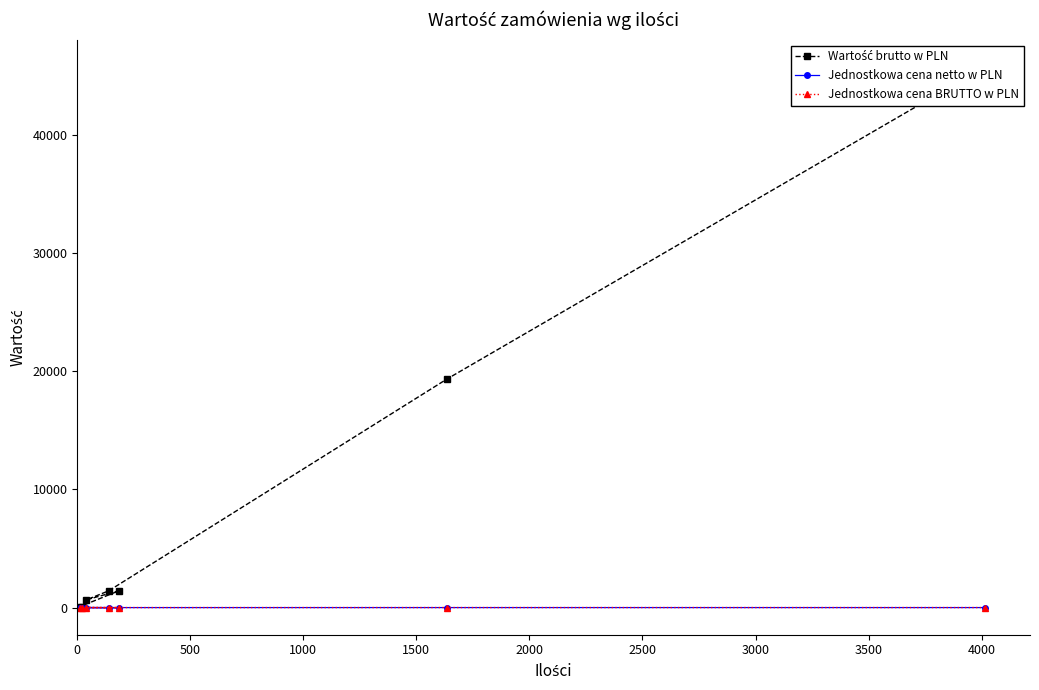

What is the value of the Jednostkowa cena netto w PLN point at the 1st from the left?

7.0